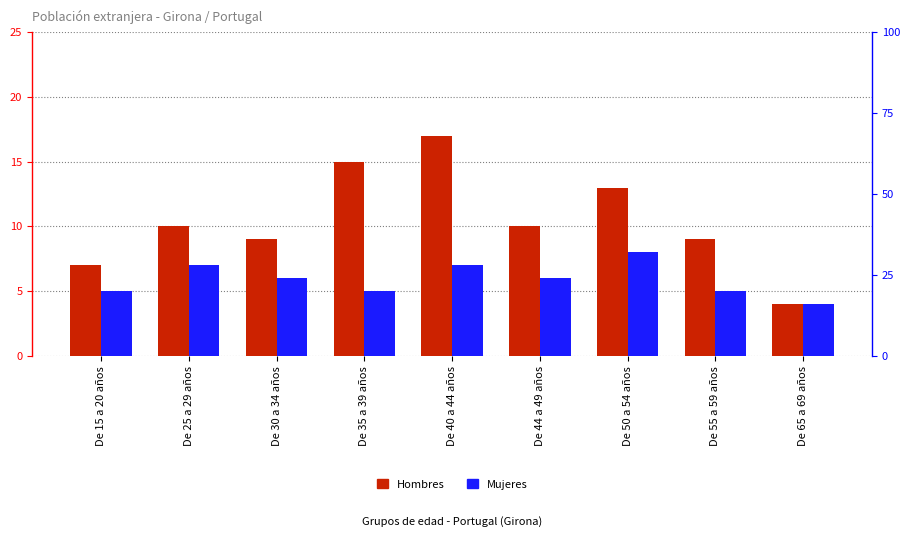

Reading left to right, extract all data points from this chart.

Hombres: De 15 a 20 años=7	De 25 a 29 años=10	De 30 a 34 años=9	De 35 a 39 años=15	De 40 a 44 años=17	De 44 a 49 años=10	De 50 a 54 años=13	De 55 a 59 años=9	De 65 a 69 años=4
Mujeres: De 15 a 20 años=5	De 25 a 29 años=7	De 30 a 34 años=6	De 35 a 39 años=5	De 40 a 44 años=7	De 44 a 49 años=6	De 50 a 54 años=8	De 55 a 59 años=5	De 65 a 69 años=4